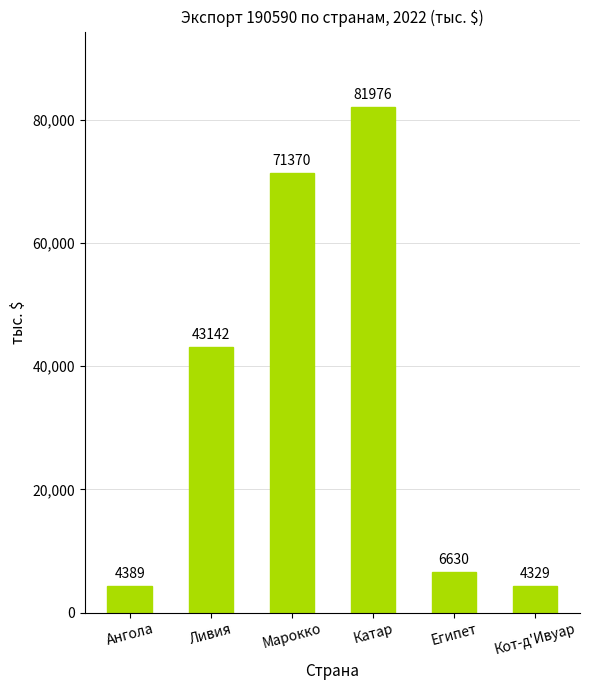

What is the value of the 6th bar from the left?

4329